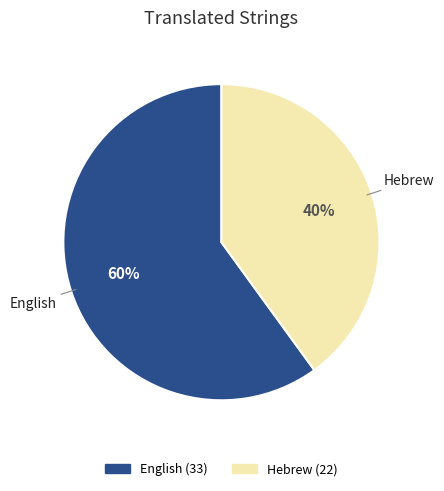

Is there any slice that represents more than half of the pie?

Yes